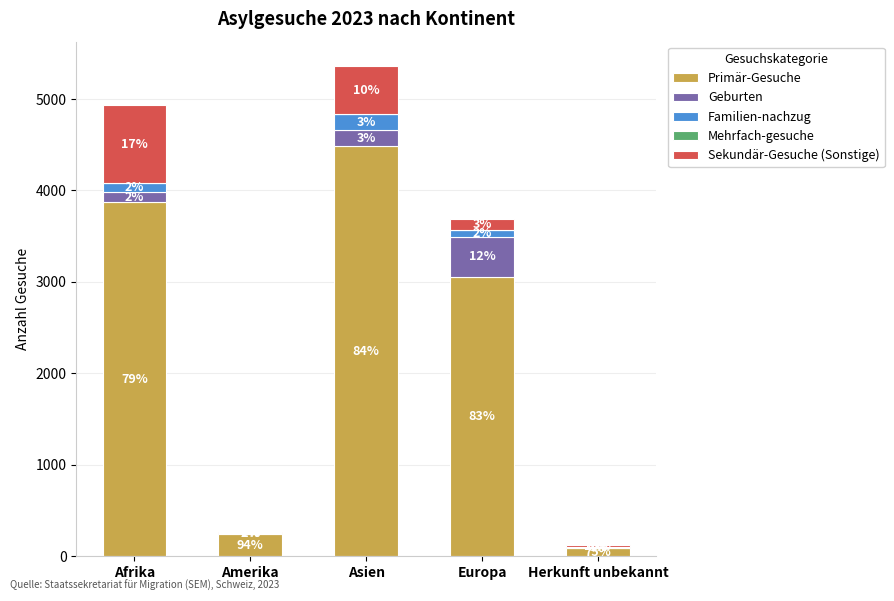

Are the bars horizontal?

No